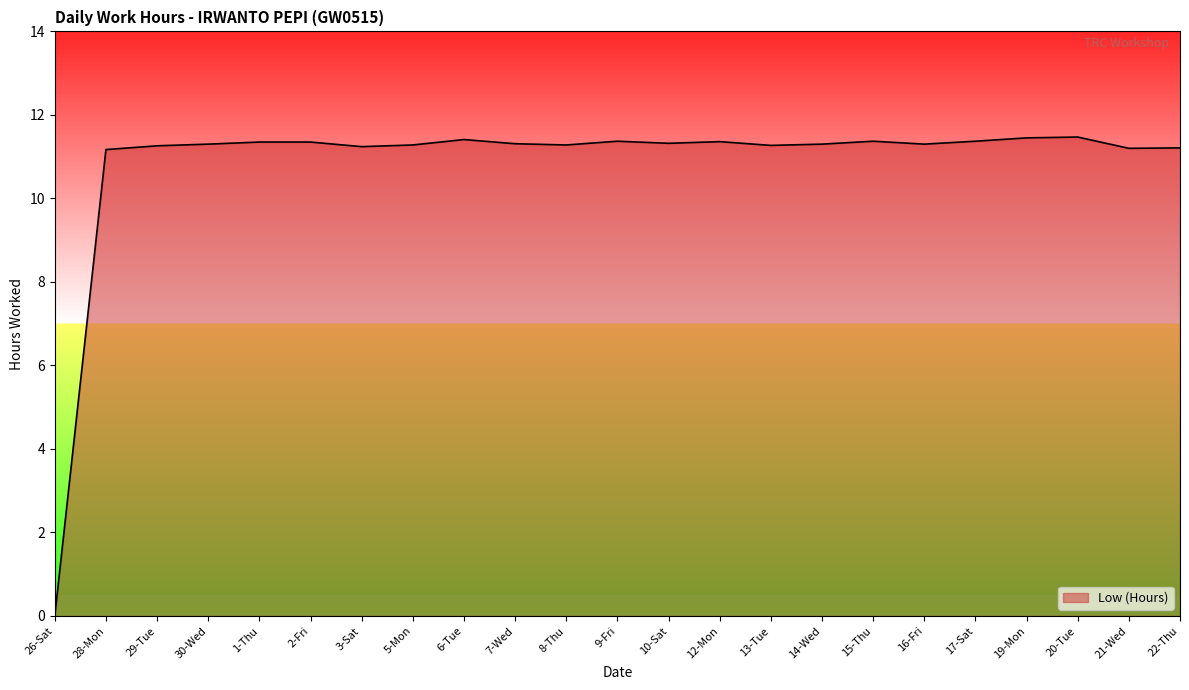

The value at 5-Mon is 11.3. True or false?

True